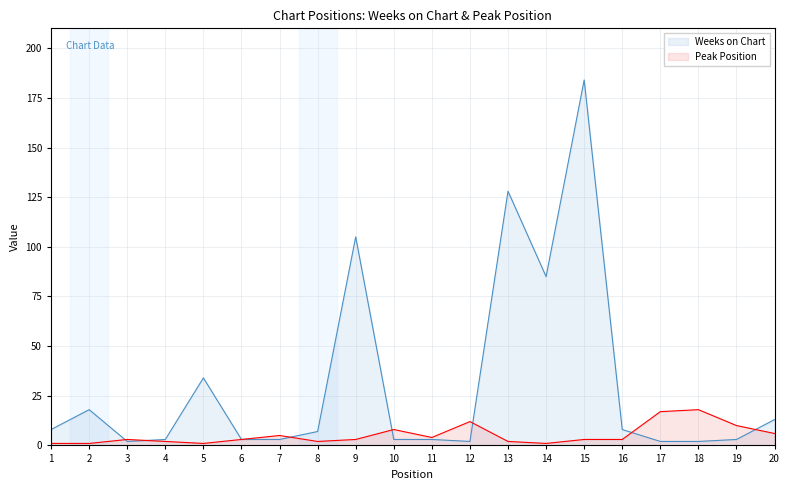

What is the difference between the maximum and minimum values in the Weeks on Chart series?

182